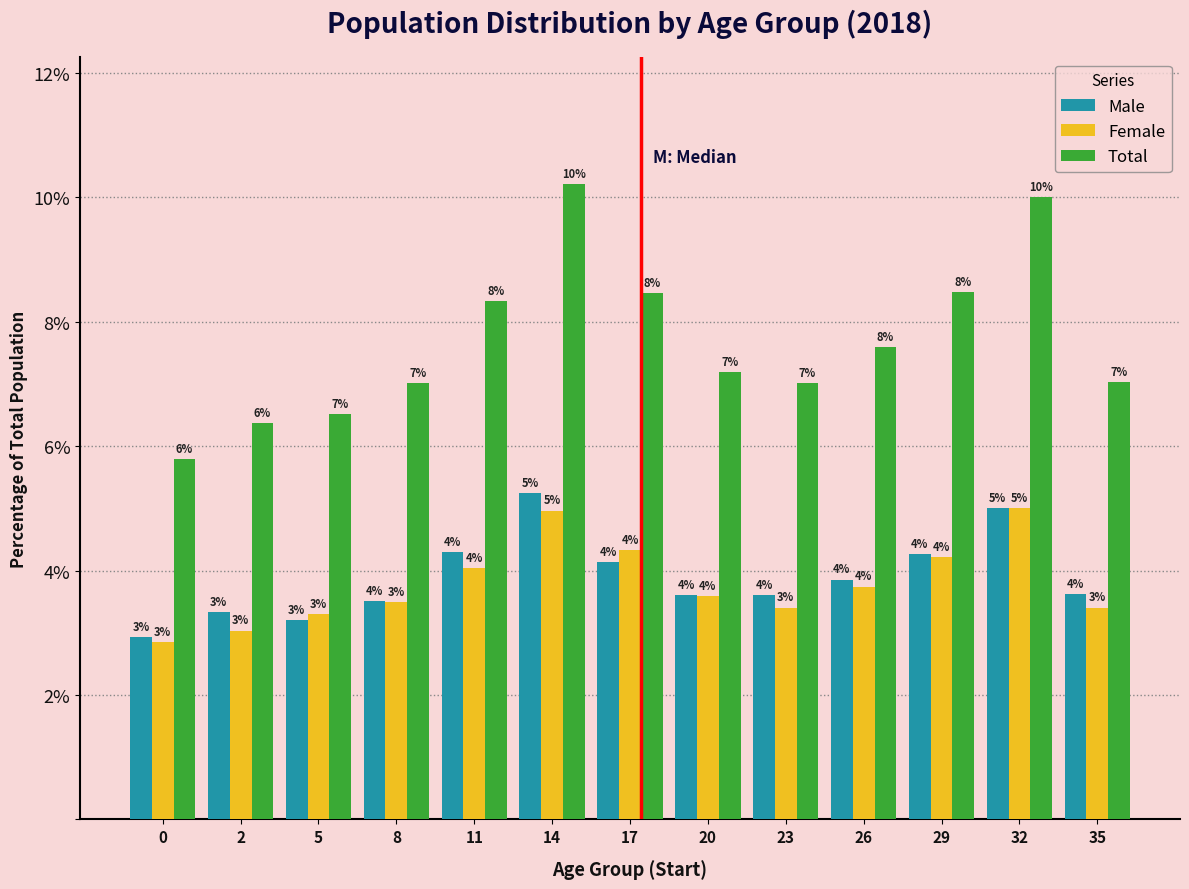

Read the Total value at 17.

8.5